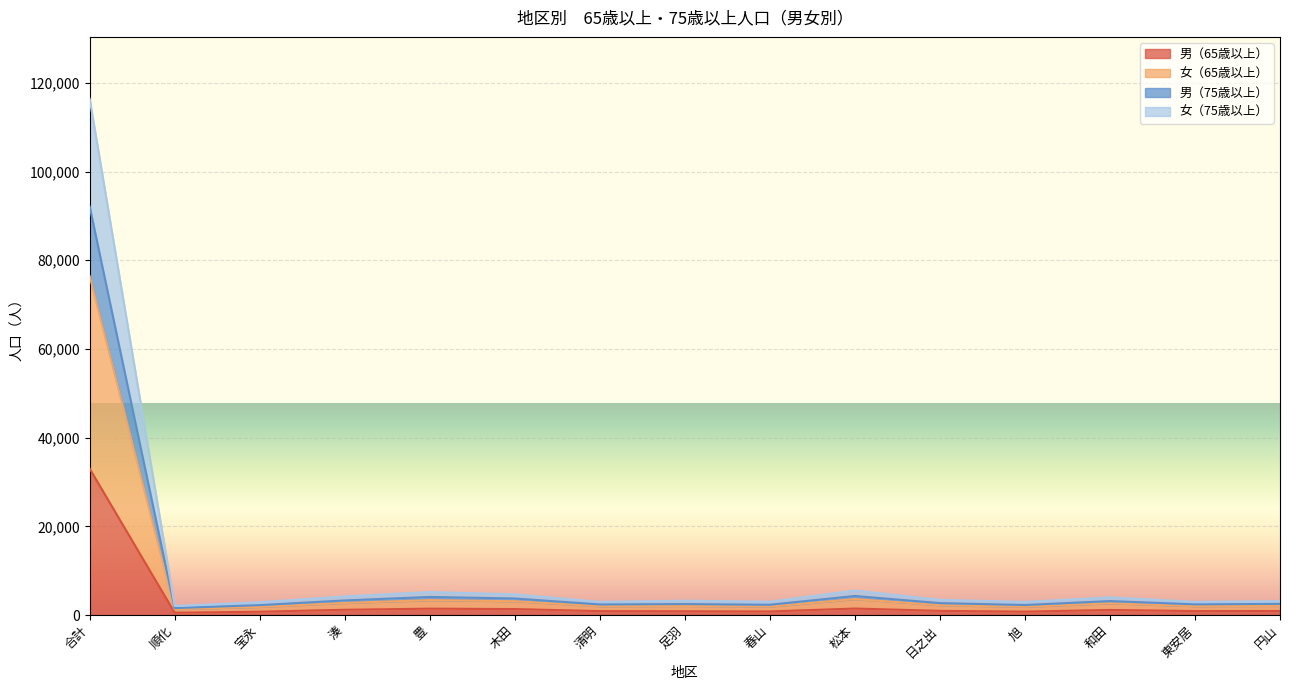

What position from the left is 順化?

2